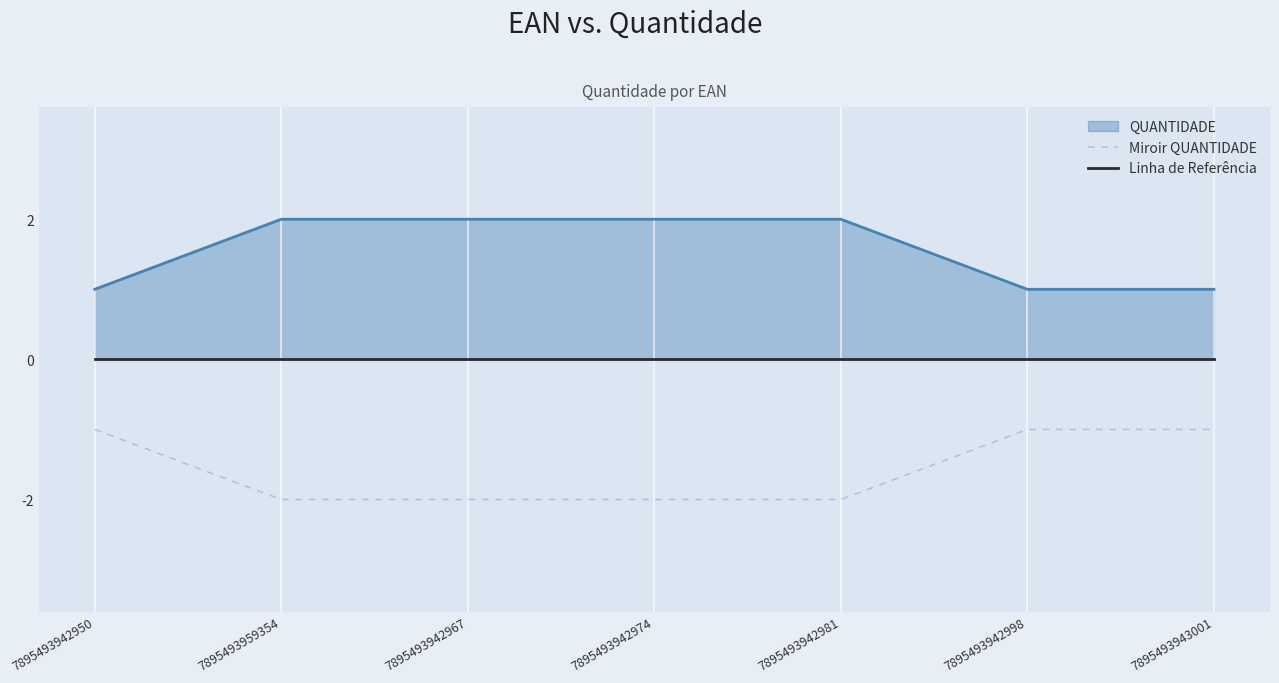

Which series changed the most between 7895493942967 and 7895493943001?

Miroir QUANTIDADE